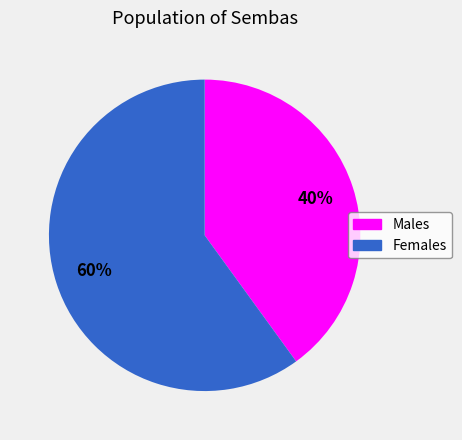

Is there any slice that represents more than half of the pie?

Yes